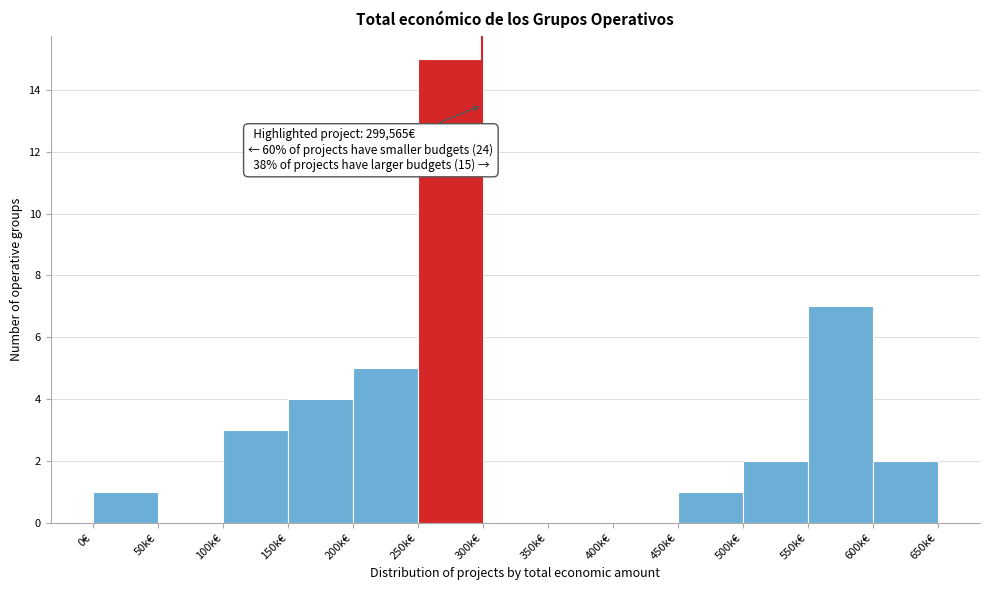

Reading right to left, transcribe all the data shown in this chart.

600k€=2	550k€=7	500k€=2	450k€=1	400k€=0	350k€=0	300k€=0	250k€=15	200k€=5	150k€=4	100k€=3	50k€=0	0€=1